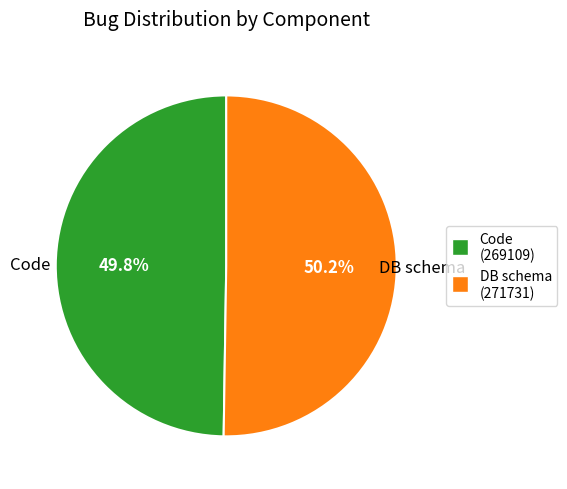

Count the number of slices in the pie.

2